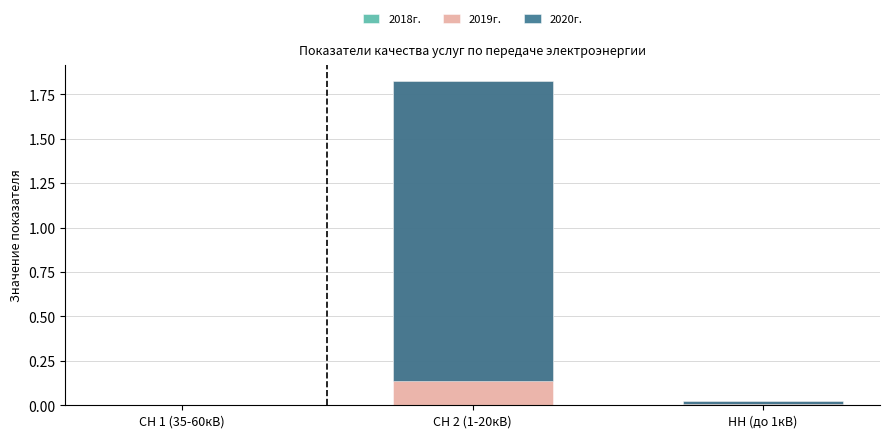

At which label is 2020г. closest to 0?

СН 1 (35-60кВ)